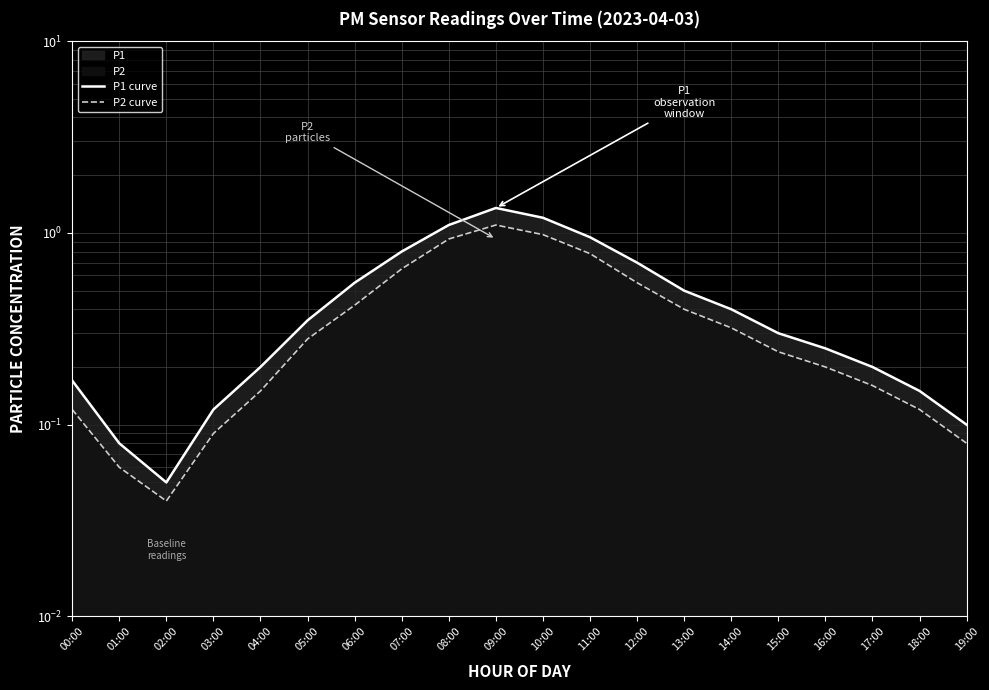

What value does the P2 curve series have at 05:00?

0.3